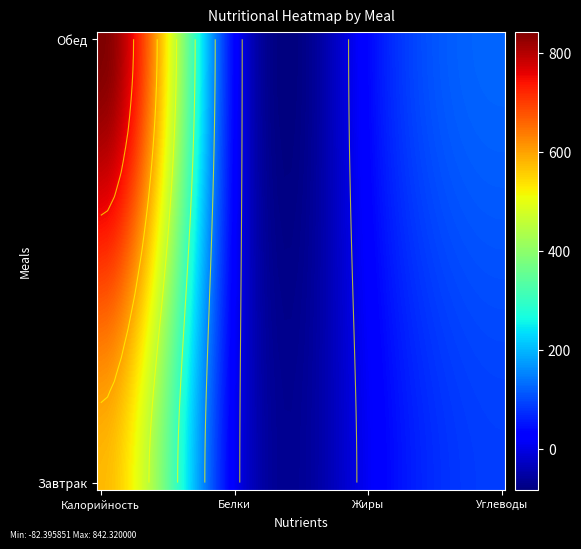

What is the sum of the Завтрак values at Калорийность and Жиры?

592.5